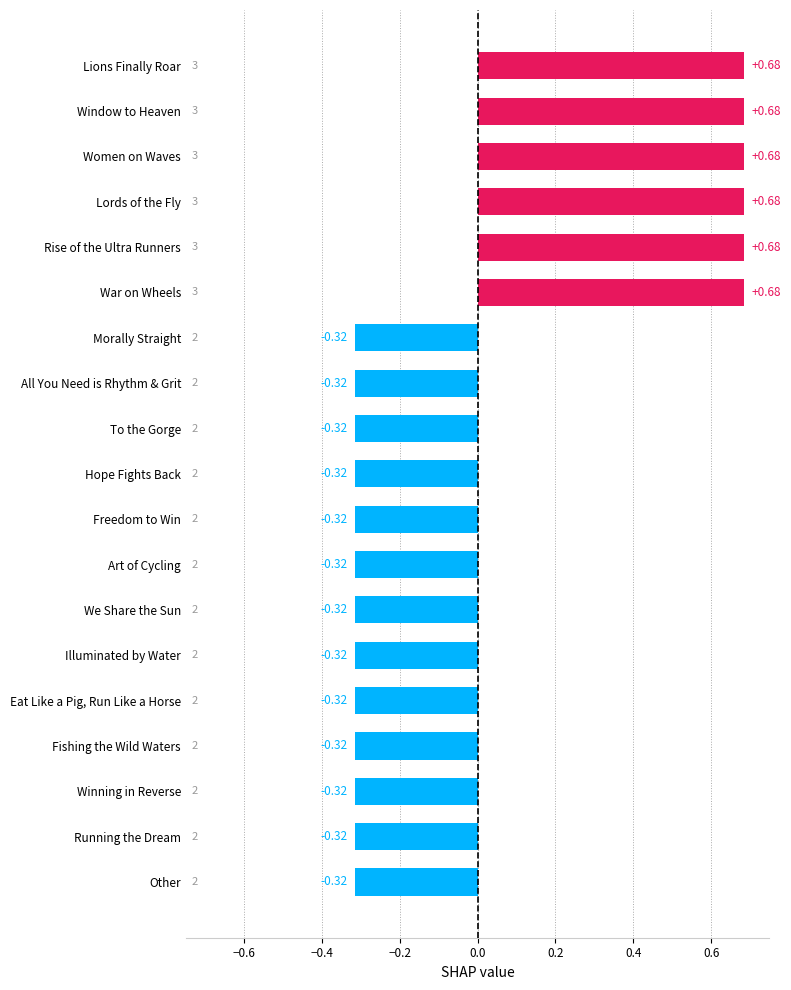

What is the change in value from War on Wheels to All You Need is Rhythm & Grit?

-1.0